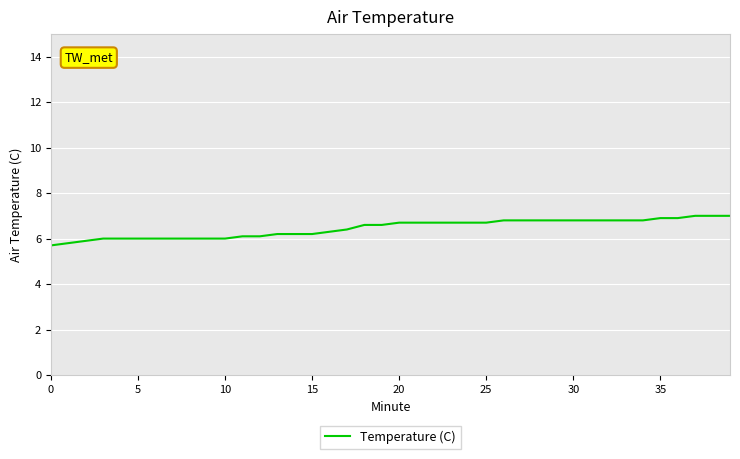

What is the difference between the maximum and minimum values?

1.3